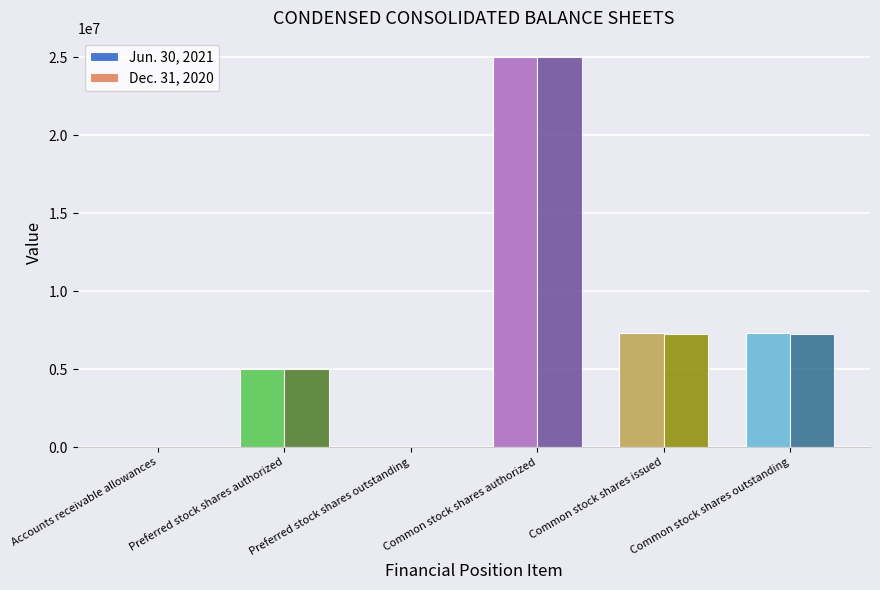

What is the highest value of the Dec. 31, 2020 series?

25000000